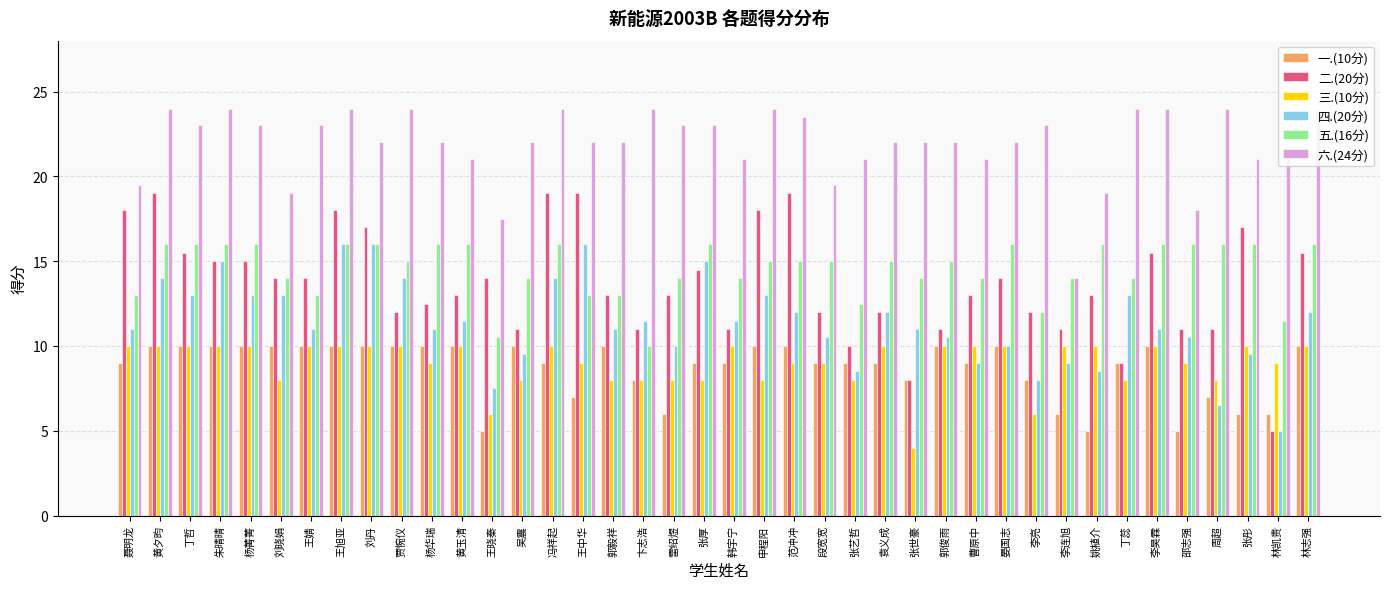

Reading right to left, what are all the values shown in this chart?

一.(10分): 10.0	6.0	6.0	7.0	5.0	10.0	9.0	5.0	6.0	8.0	10.0	9.0	10.0	8.0	9.0	9.0	9.0	10.0	10.0	9.0	9.0	6.0	8.0	10.0	7.0	9.0	10.0	5.0	10.0	10.0	10.0	10.0	10.0	10.0	10.0	10.0	10.0	10.0	10.0	9.0
二.(20分): 15.5	5.0	17.0	11.0	11.0	15.5	9.0	13.0	11.0	12.0	14.0	13.0	11.0	8.0	12.0	10.0	12.0	19.0	18.0	11.0	14.5	13.0	11.0	13.0	19.0	19.0	11.0	14.0	13.0	12.5	12.0	17.0	18.0	14.0	14.0	15.0	15.0	15.5	19.0	18.0
三.(10分): 10.0	9.0	10.0	8.0	9.0	10.0	8.0	10.0	10.0	6.0	10.0	10.0	10.0	4.0	10.0	8.0	9.0	9.0	8.0	10.0	8.0	8.0	8.0	8.0	9.0	10.0	8.0	6.0	10.0	9.0	10.0	10.0	10.0	10.0	8.0	10.0	10.0	10.0	10.0	10.0
四.(20分): 12.0	5.0	9.5	6.5	10.5	11.0	13.0	8.5	9.0	8.0	10.0	9.0	10.5	11.0	12.0	8.5	10.5	12.0	13.0	11.5	15.0	10.0	11.5	11.0	16.0	14.0	9.5	7.5	11.5	11.0	14.0	16.0	16.0	11.0	13.0	13.0	15.0	13.0	14.0	11.0
五.(16分): 16.0	11.5	16.0	16.0	16.0	16.0	14.0	16.0	14.0	12.0	16.0	14.0	15.0	14.0	15.0	12.5	15.0	15.0	15.0	14.0	16.0	14.0	10.0	13.0	13.0	16.0	14.0	10.5	16.0	16.0	15.0	16.0	16.0	13.0	14.0	16.0	16.0	16.0	16.0	13.0
六.(24分): 24.0	21.0	21.0	24.0	18.0	24.0	24.0	19.0	14.0	23.0	22.0	21.0	22.0	22.0	22.0	21.0	19.5	23.5	24.0	21.0	23.0	23.0	24.0	22.0	22.0	24.0	22.0	17.5	21.0	22.0	24.0	22.0	24.0	23.0	19.0	23.0	24.0	23.0	24.0	19.5